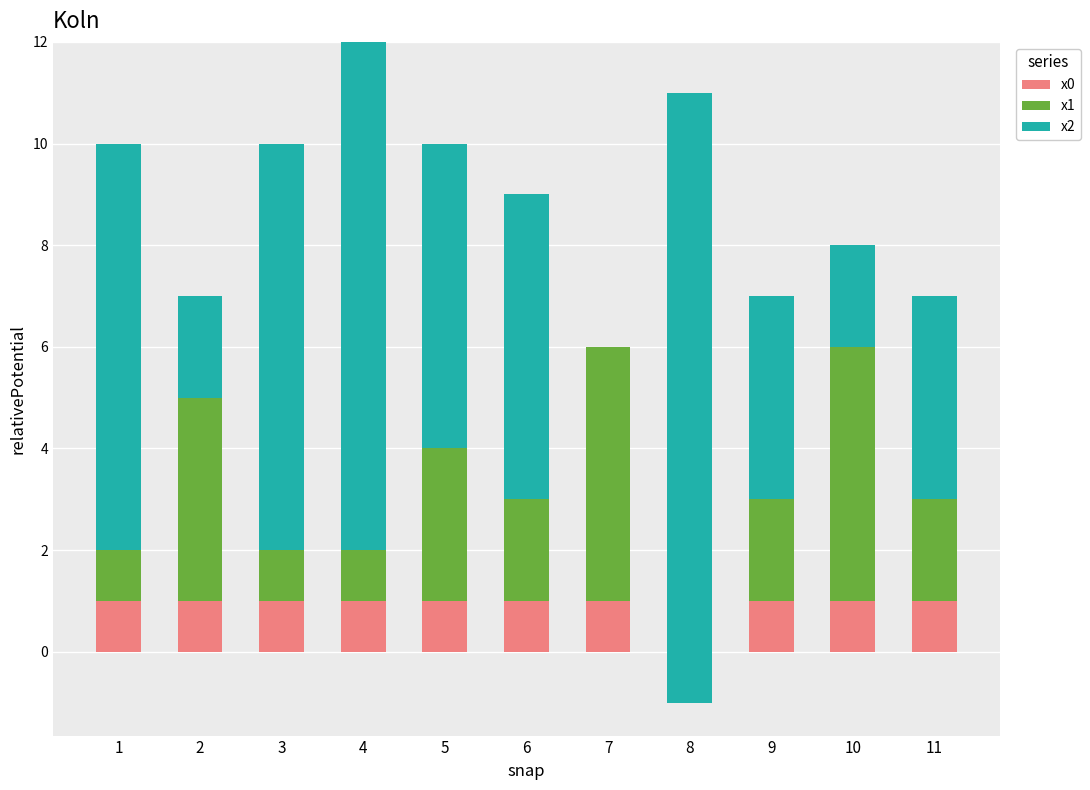

What is the value of the x0 bar at the 7th from the left?

1